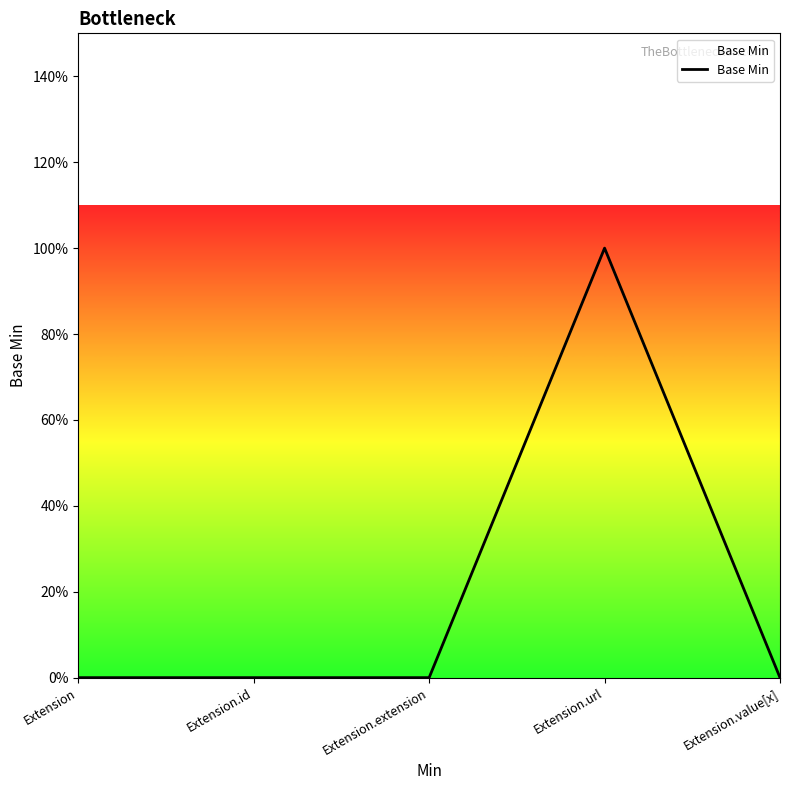

What is the label of the 4th point from the right?

Extension.id